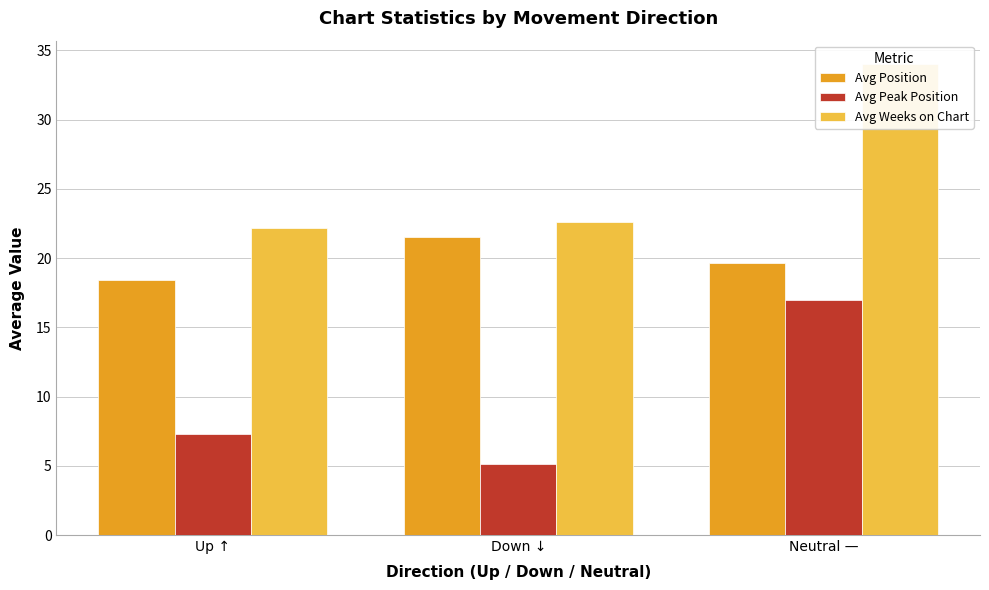

How many distinct data groups are displayed?

3